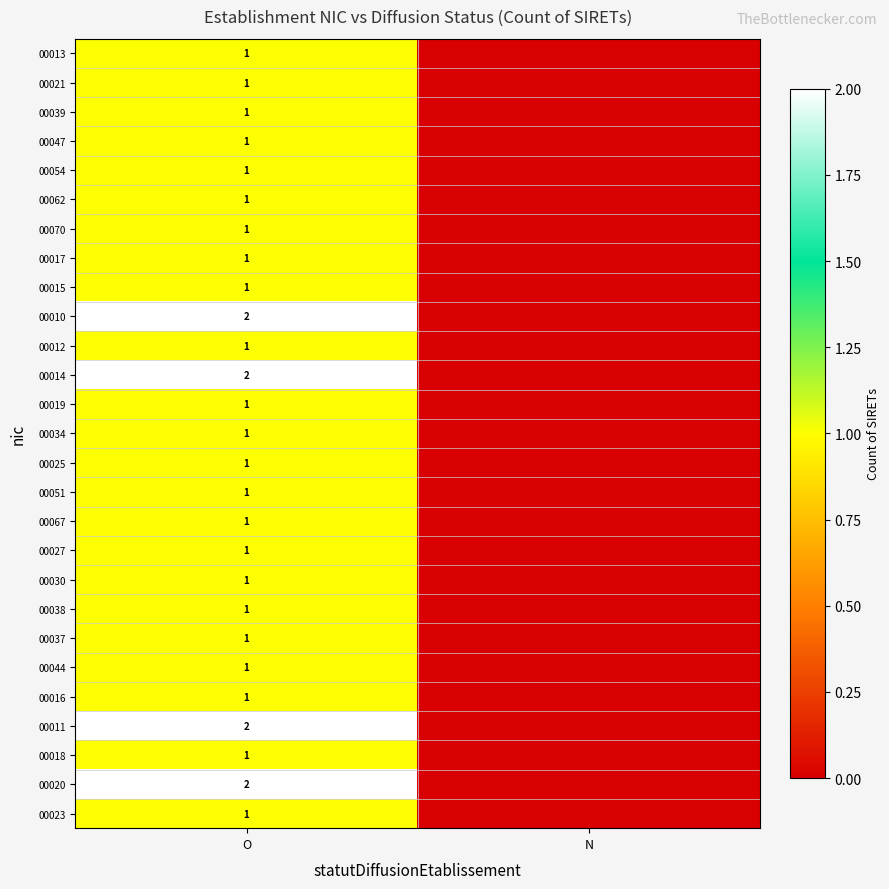

Is it true that 00038 equals 1 at O?

True